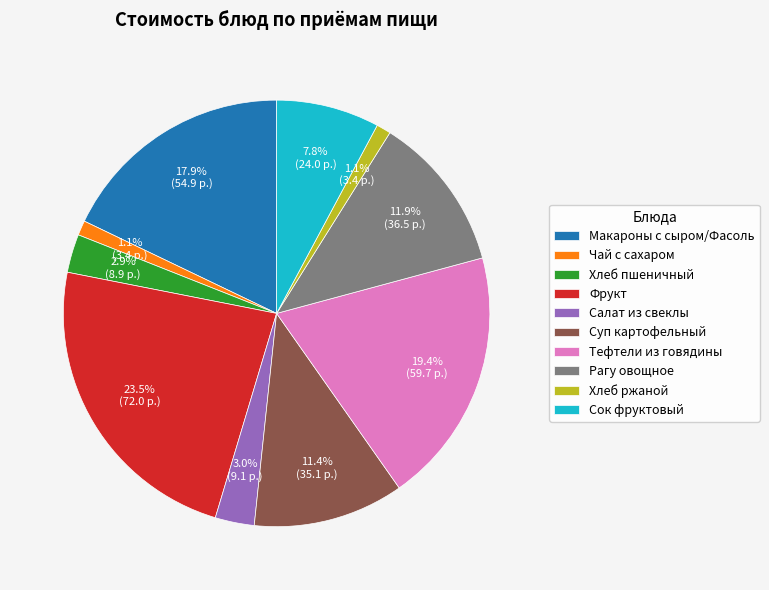

Is the sum of Суп картофельный and Рагу овощное greater than half?

No